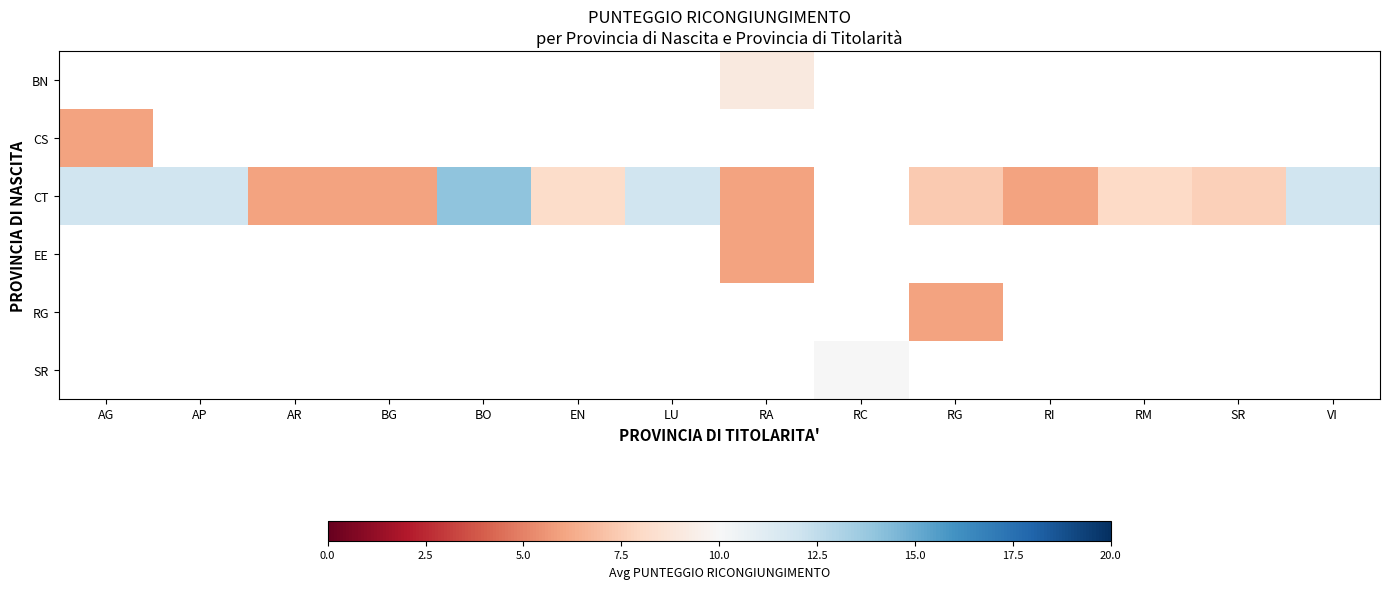

Which category has the lowest value across all series?

AG